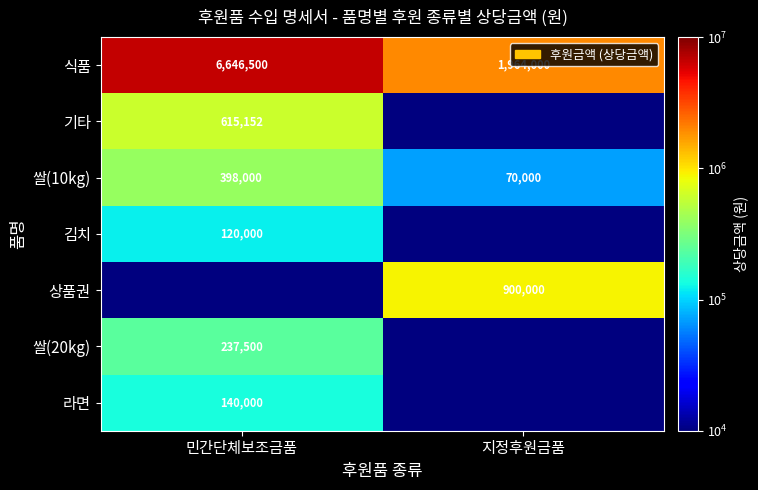

What is the spread (max minus min) of values at 지정후원금품?

1963999.9